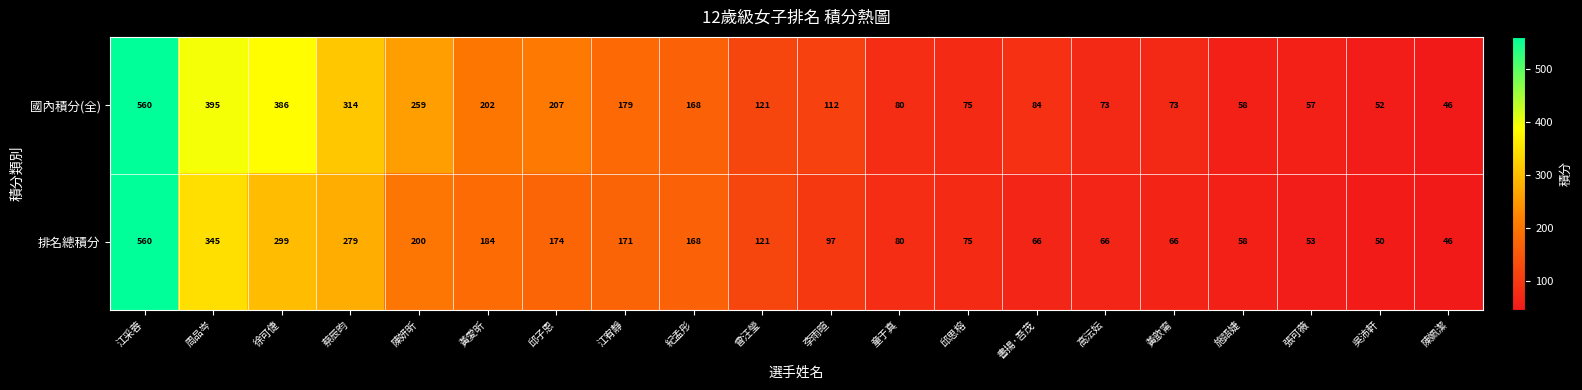

At how many categories does at least one series exceed 209?

5